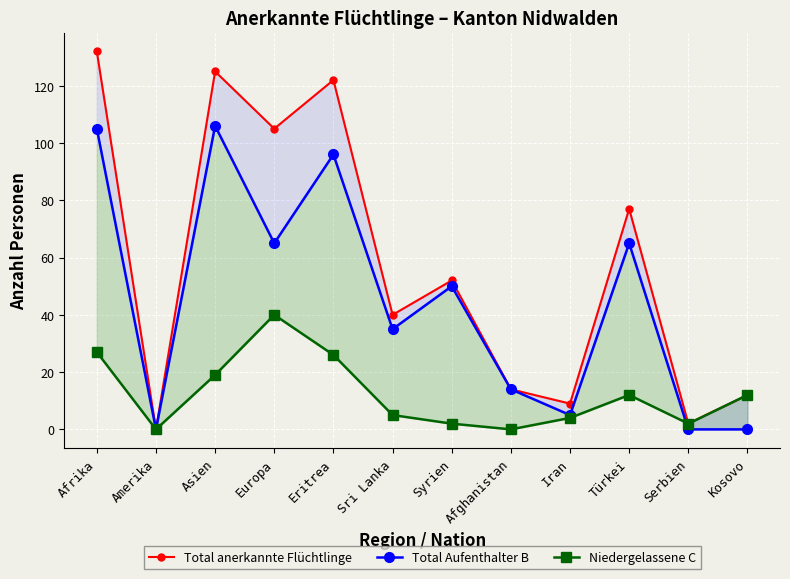

What is the label of the 5th point from the right?

Afghanistan